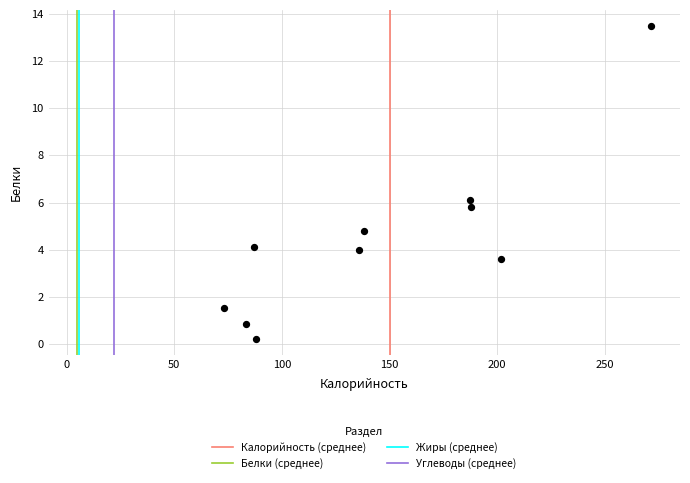

What is the range of Y values (max minus min)?

13.3